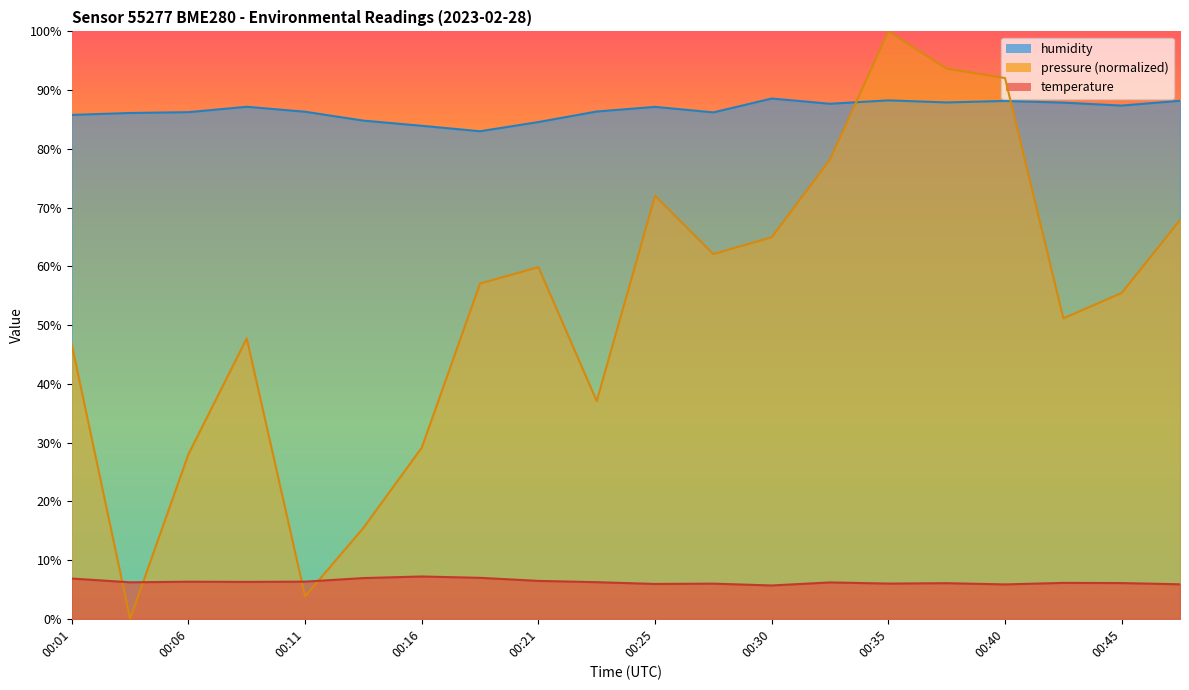

What is the maximum value shown in the chart?

100.0